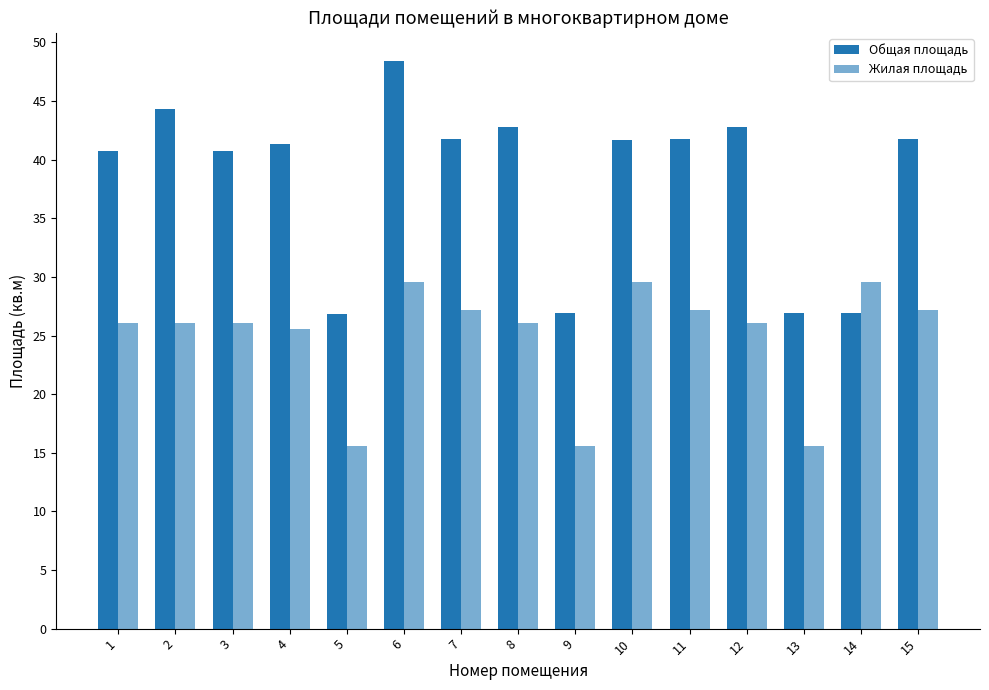

Does the chart contain stacked bars?

No